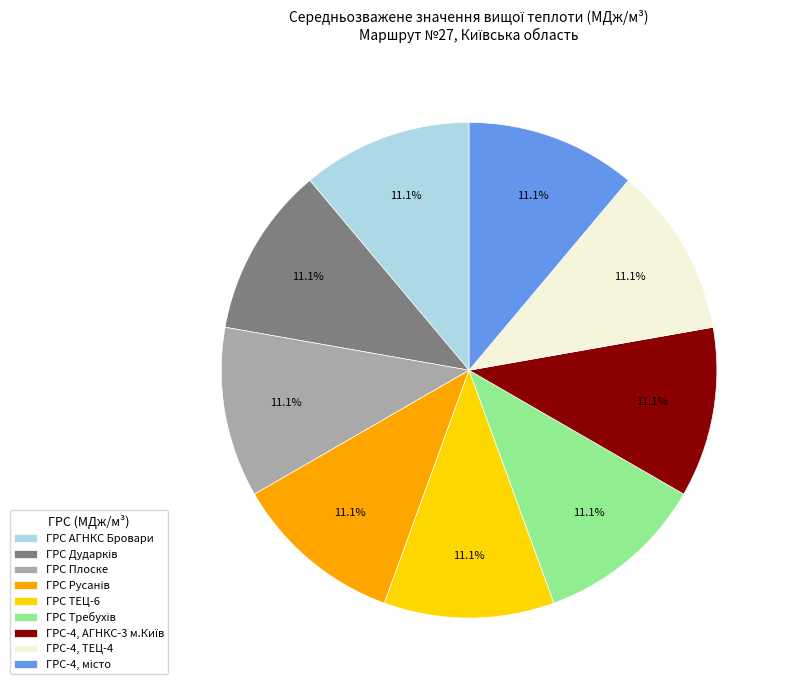

How many segments does this pie chart have?

9